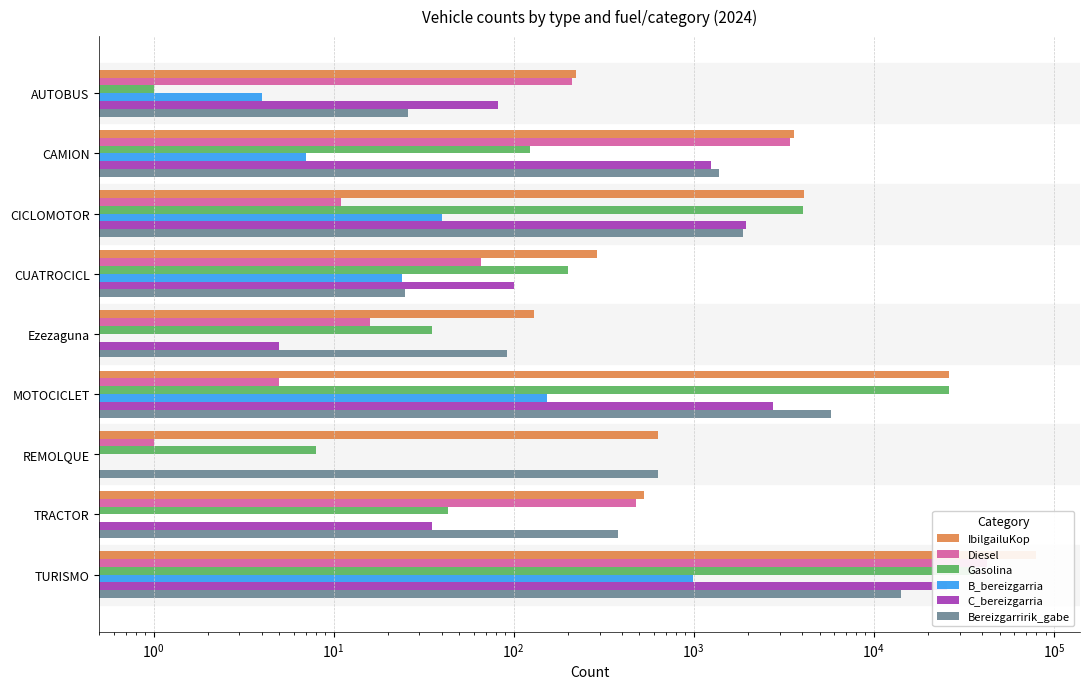

Count the number of categories in the chart.

9